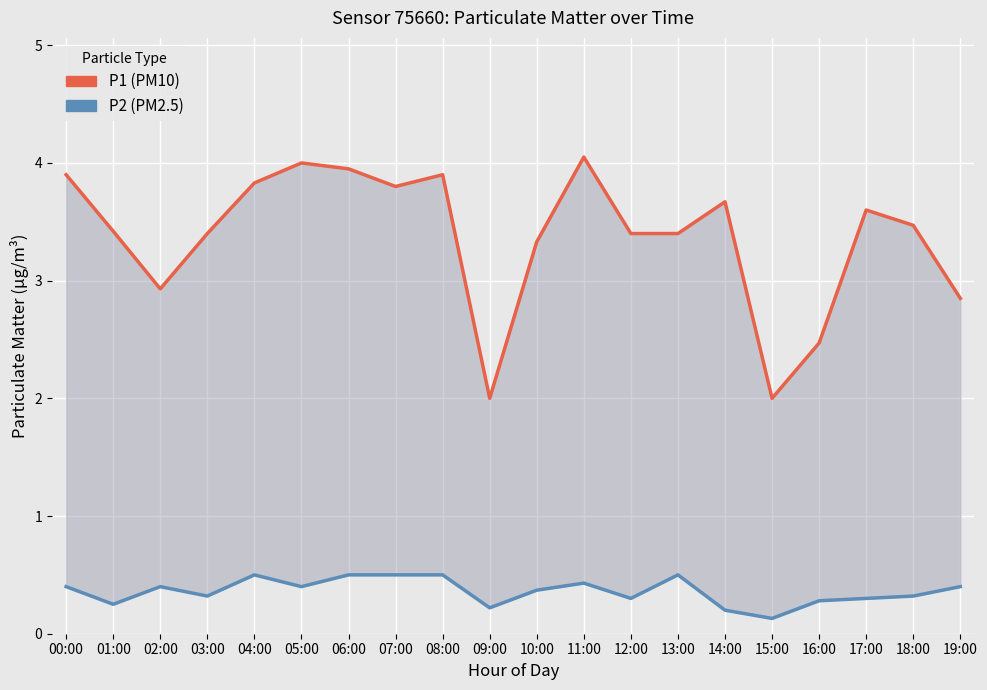

Reading left to right, extract all data points from this chart.

P1 (PM10): 3.9	3.4	2.9	3.4	3.8	4.0	4.0	3.8	3.9	2.0	3.3	4.0	3.4	3.4	3.7	2.0	2.5	3.6	3.5	2.9
P2 (PM2.5): 0.4	0.2	0.4	0.3	0.5	0.4	0.5	0.5	0.5	0.2	0.4	0.4	0.3	0.5	0.2	0.1	0.3	0.3	0.3	0.4